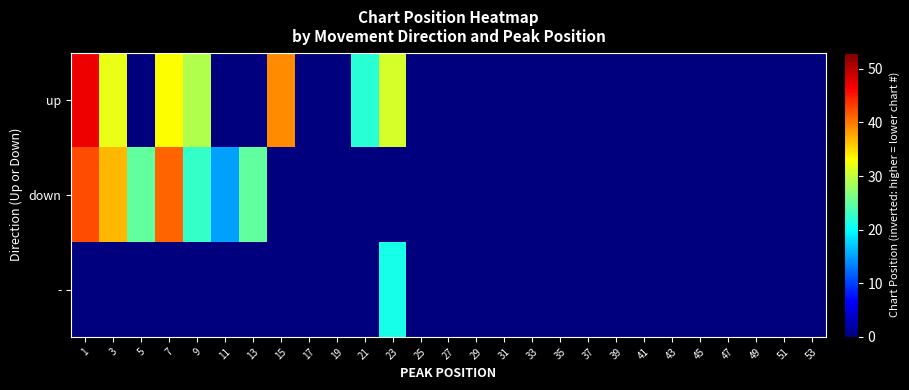

At which category is the sum across all series the highest?

1